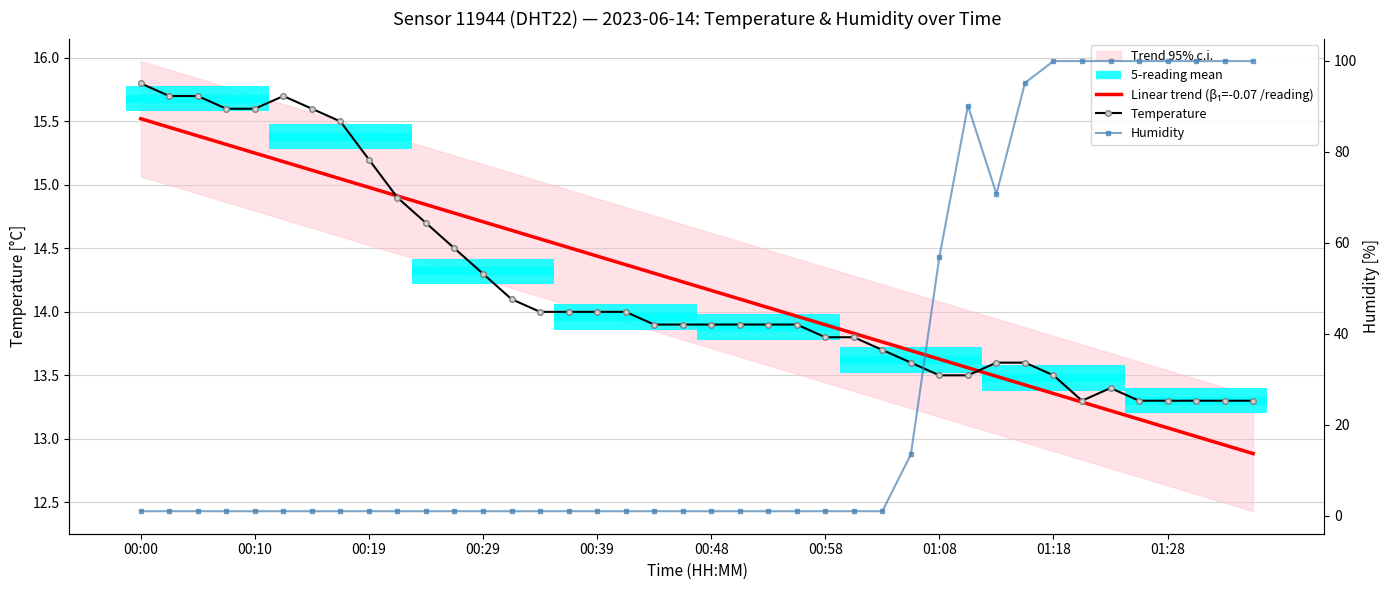

Between 14 and 24, which is larger?

14